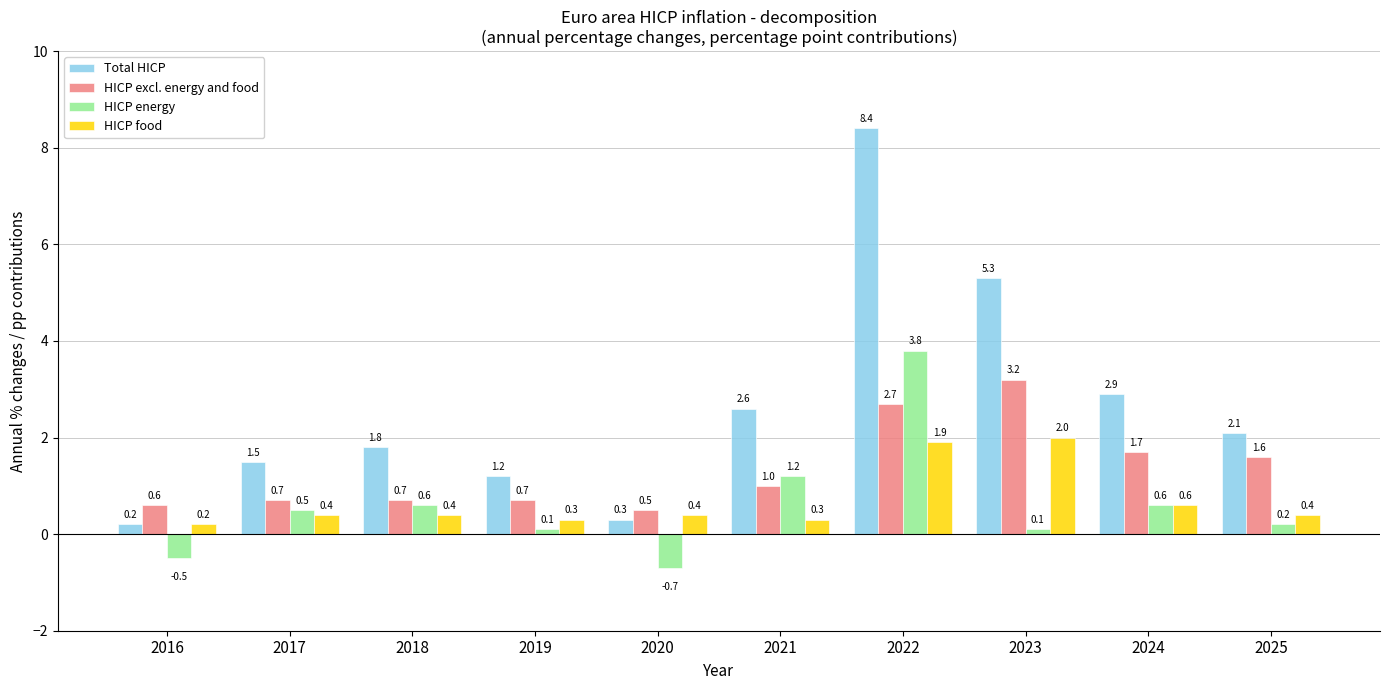

What is the average value of the Total HICP series?

2.6